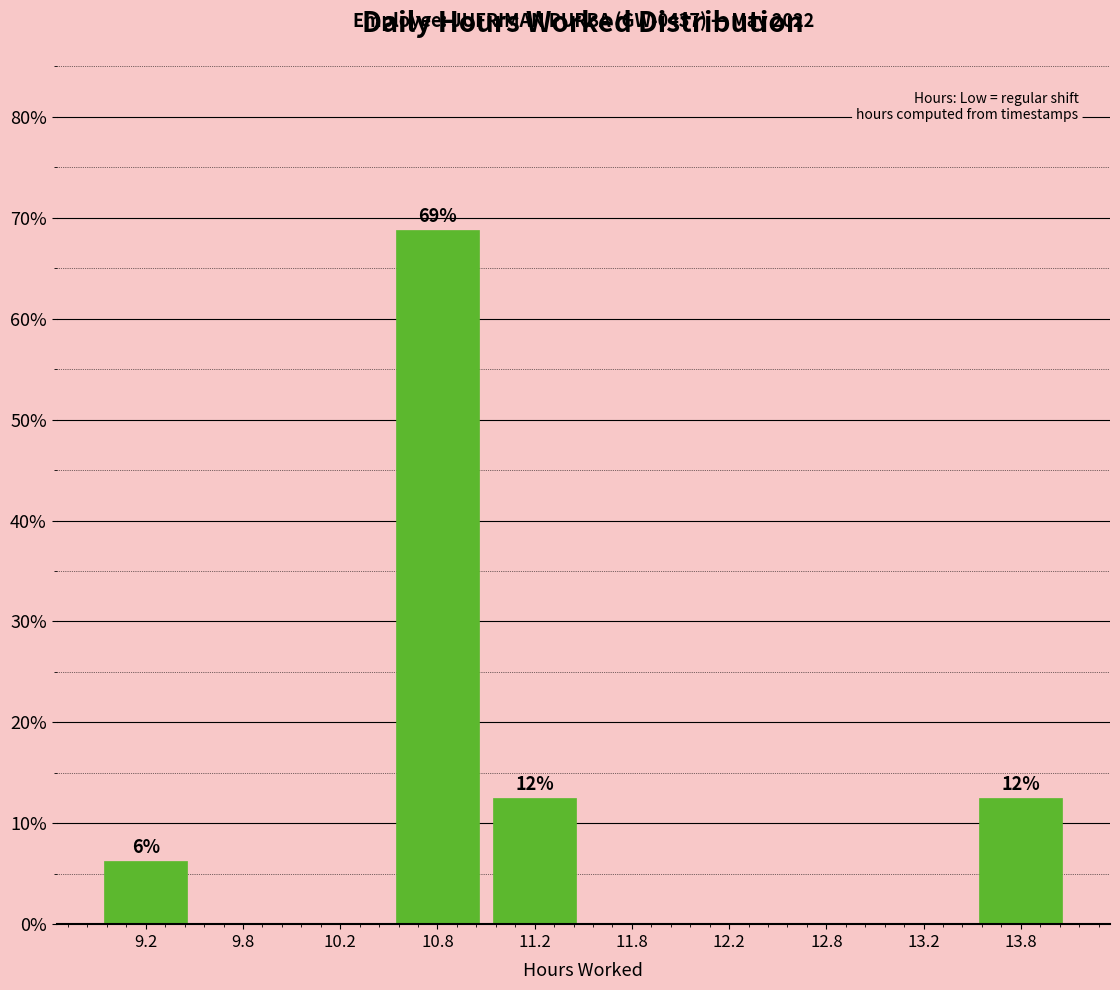

Over which range of the x-axis is the bar tallest?

10.5 to 11.0